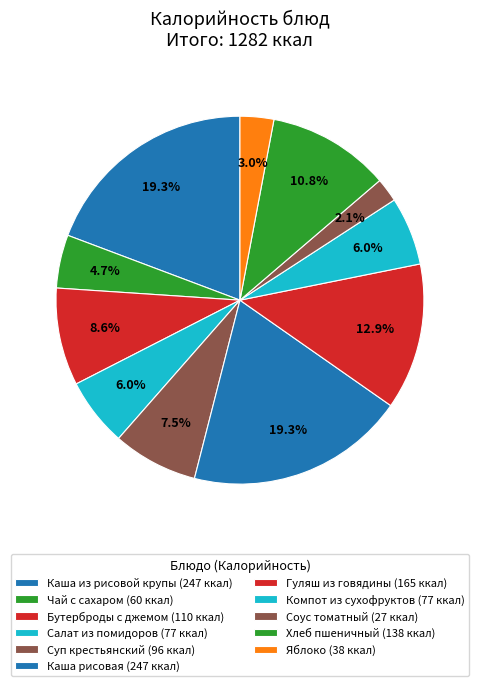

Which slice is the smallest?

Соус томатный